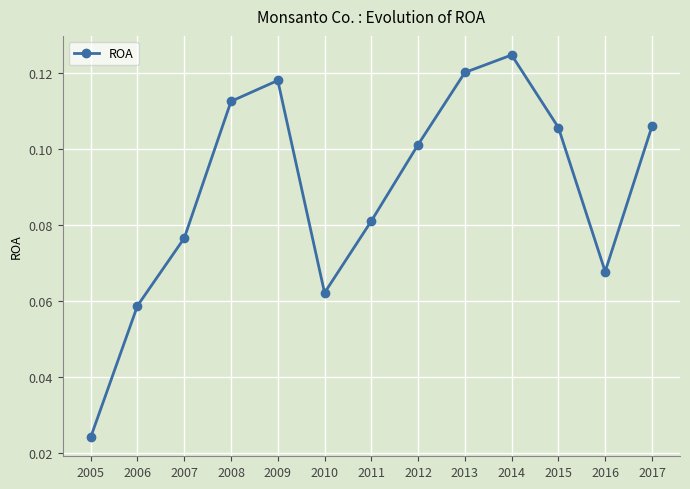

Where is the data nearest to the value 0?

2005